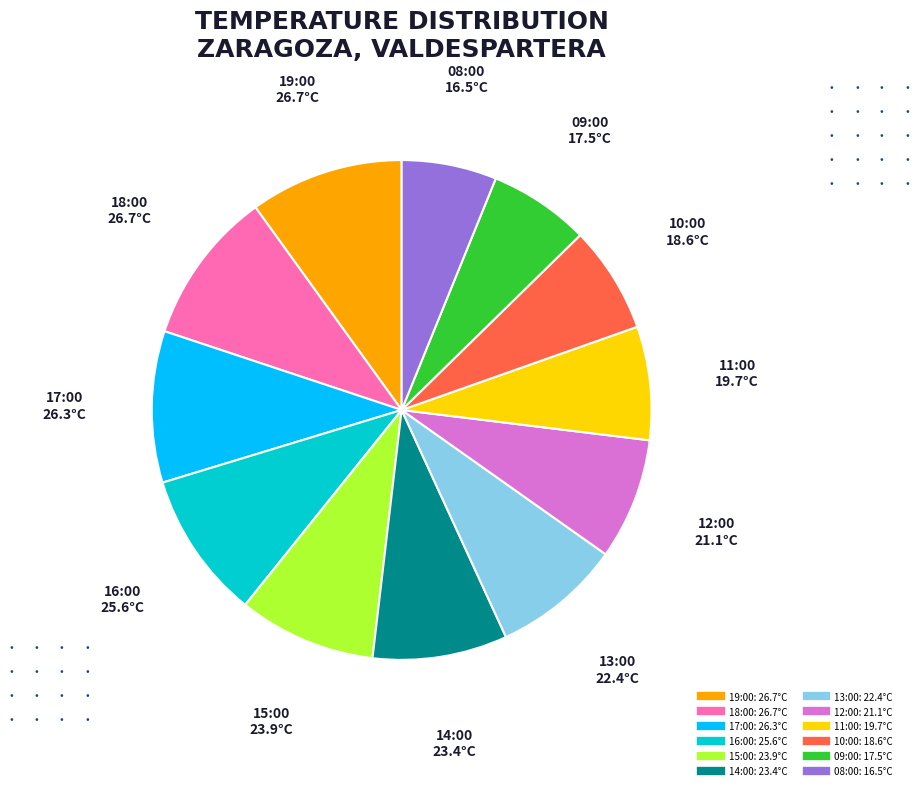

Is it true that 12:00 is 1% of the pie?

False